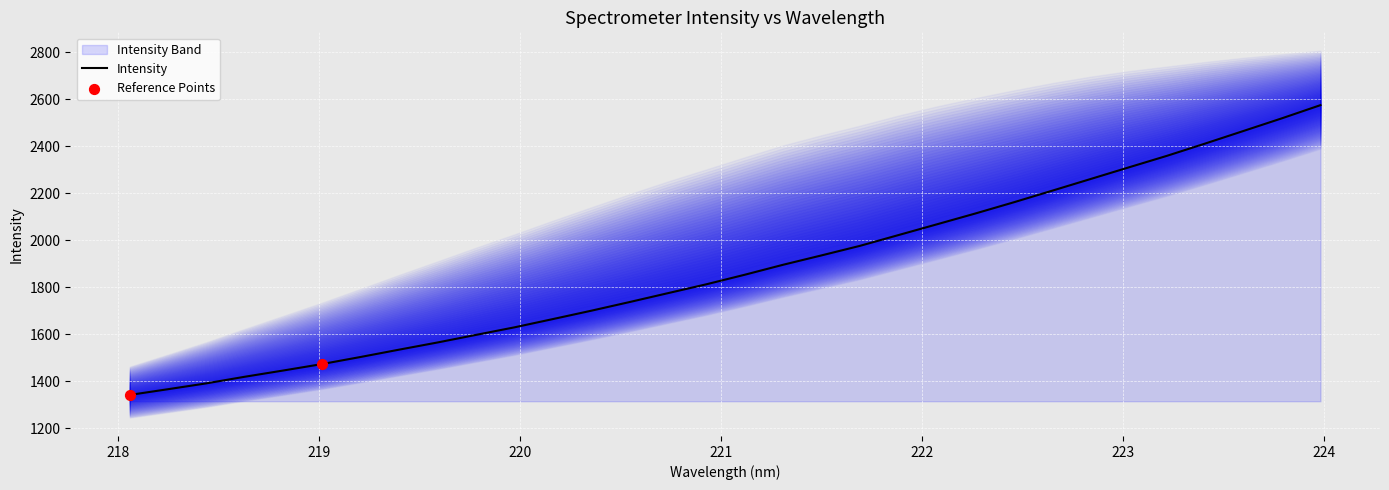

What is the change in value from 220.3533 to 220.7354?

+74.9